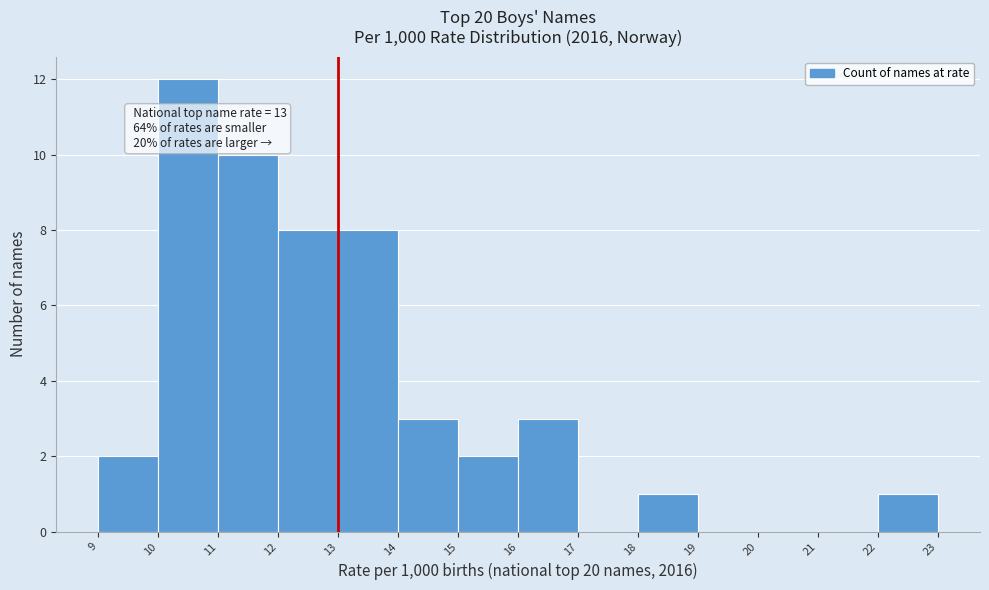

Over which range of the x-axis is the bar tallest?

10 to 11